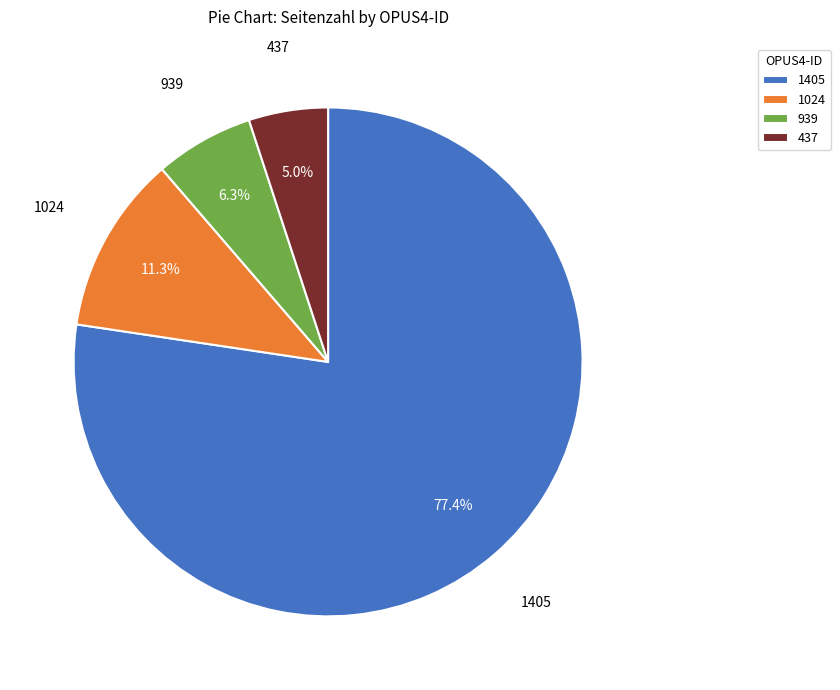

Which slice is the smallest?

437